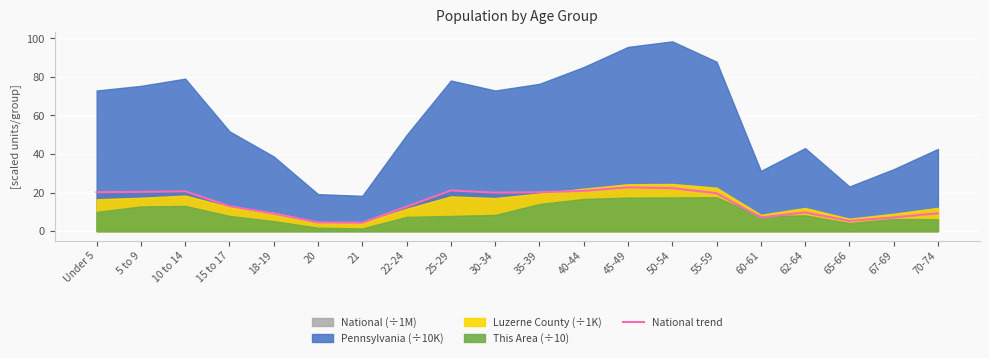

How many values are below 19?

10